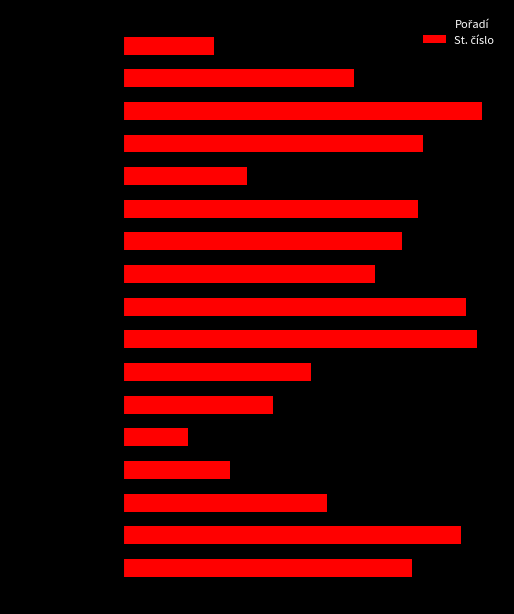

Reading left to right, list all the values displayed in this chart.

Pořadí: 0=-1	1=-2	2=-3	3=-4	4=-5	5=-6	6=-7	7=-8	8=-9	9=-10	10=-11	11=-12	12=-13	13=-14	14=-15	15=-16	16=-17
St. číslo: 0=54	1=63	2=38	3=20	4=12	5=28	6=35	7=66	8=64	9=47	10=52	11=55	12=23	13=56	14=67	15=43	16=17